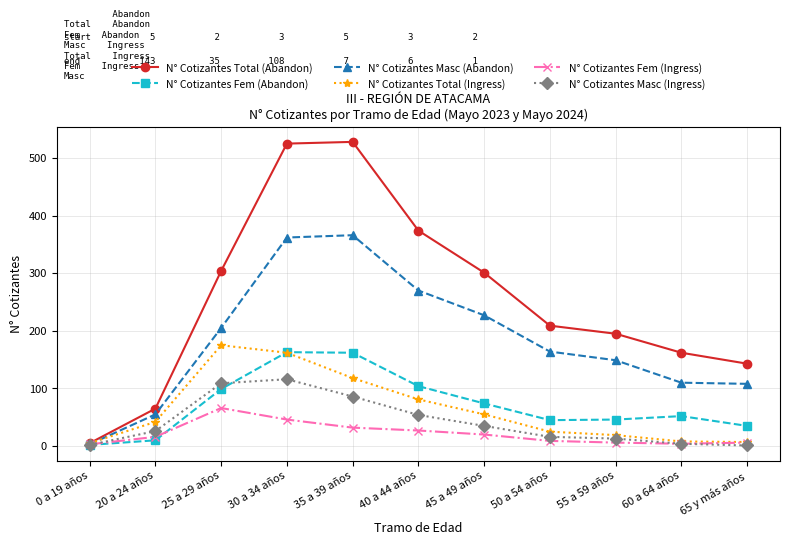

The N° Cotizantes Total (Ingress) series shows 162 at 30 a 34 años. True or false?

True